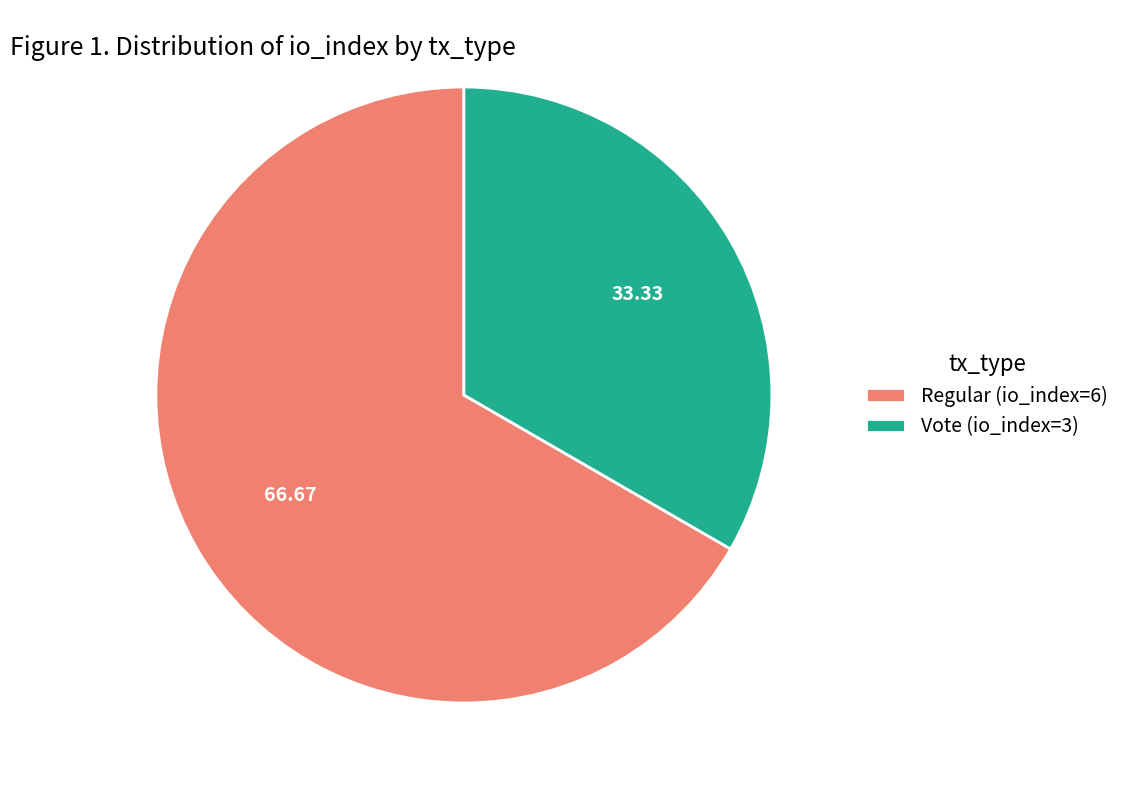

Count the number of slices in the pie.

2